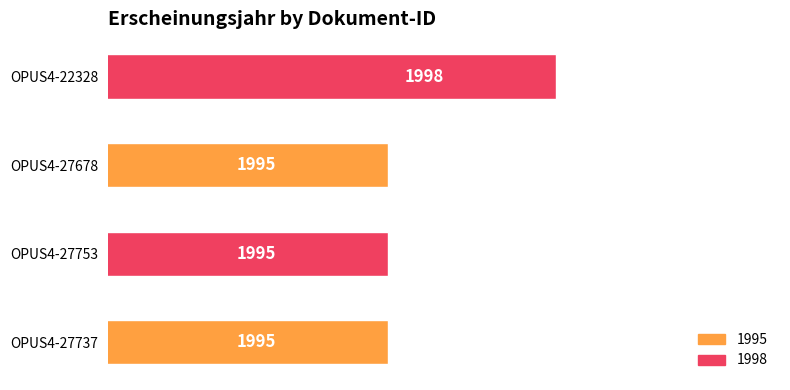

True or false: the data shows 1995 at OPUS4-27737.

True